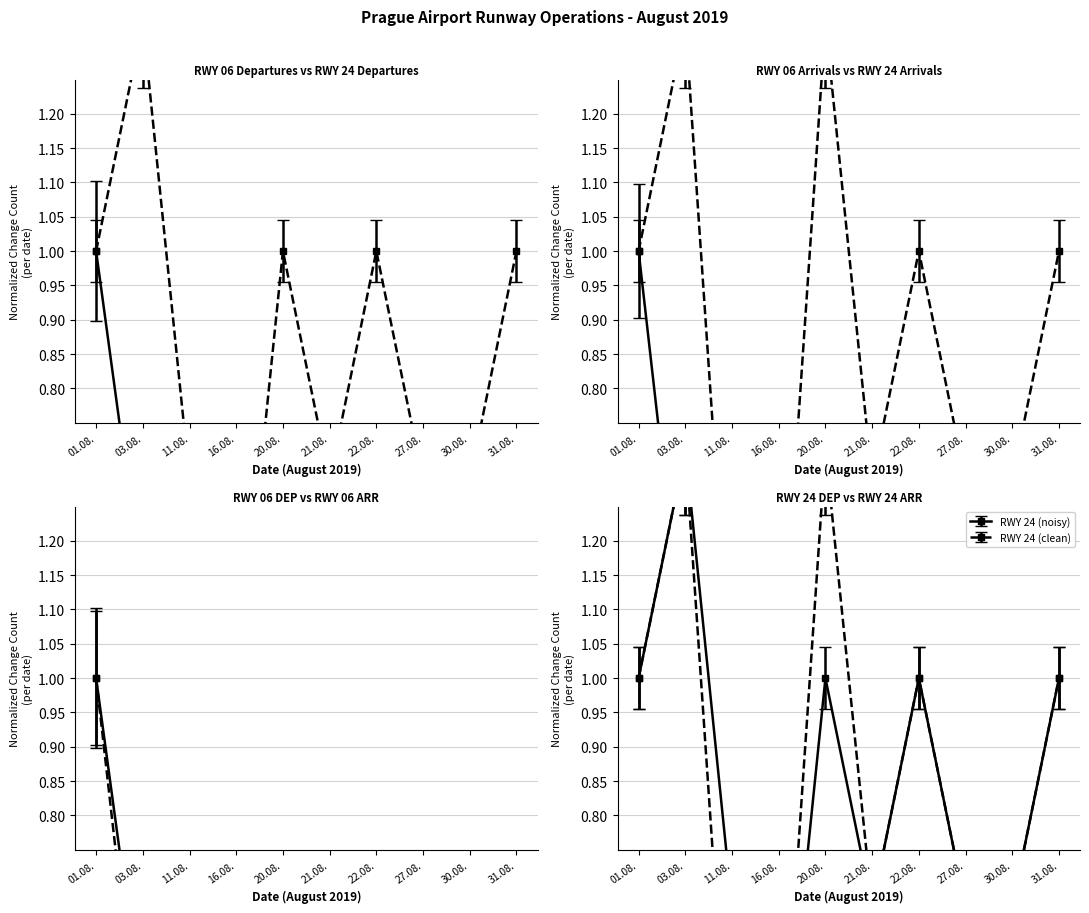

What position from the right is 11.08.?

8